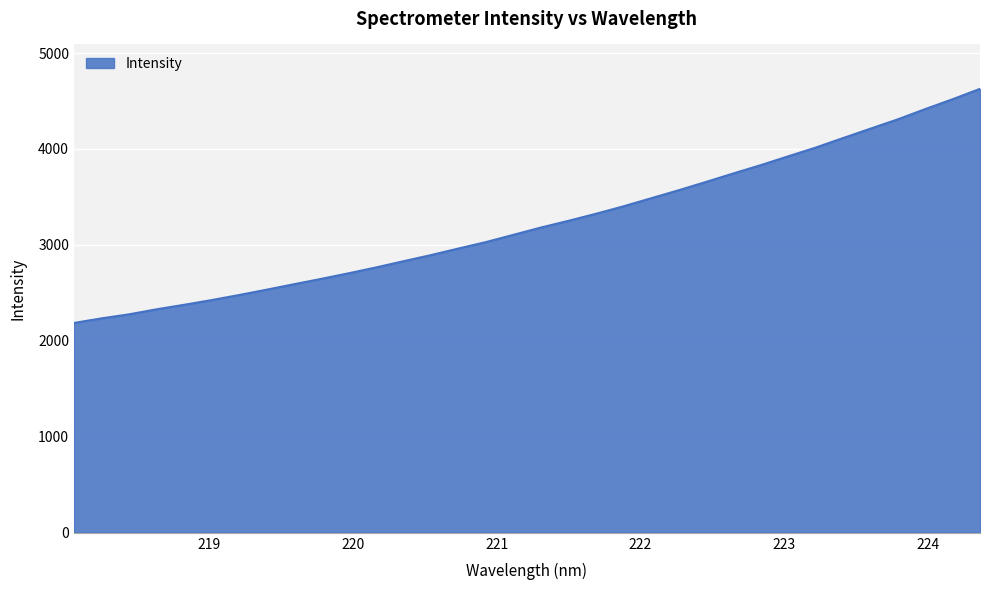

What is the greatest value displayed?

4626.9